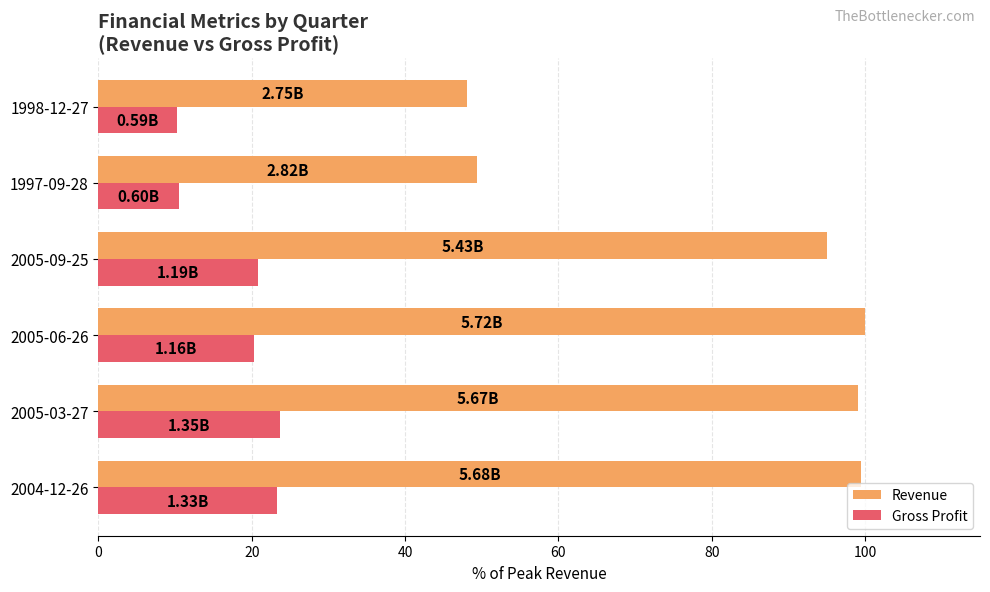

Which series changed the most between 2004-12-26 and 1998-12-27?

Revenue